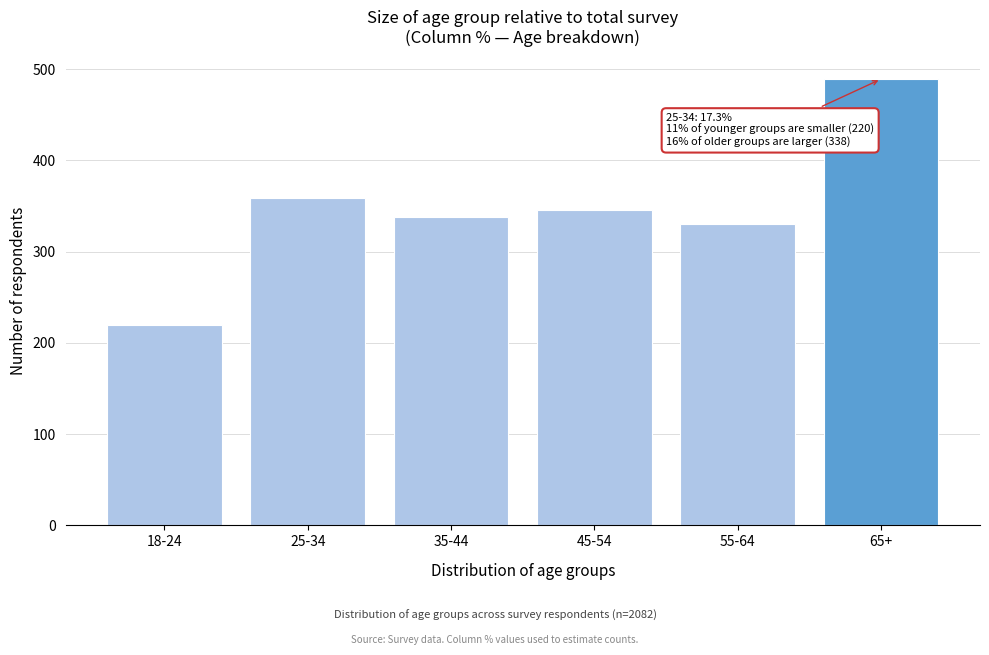

Reading right to left, extract all data points from this chart.

489	330	346	338	359	220